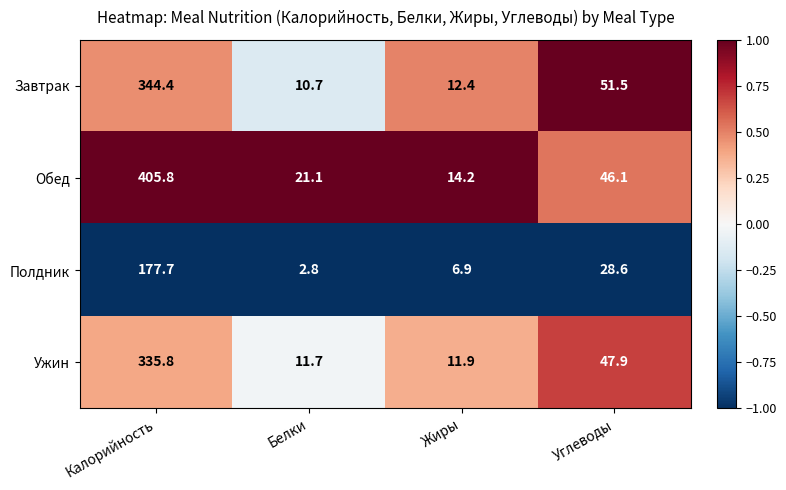

Which series has the largest range (max minus min)?

Обед